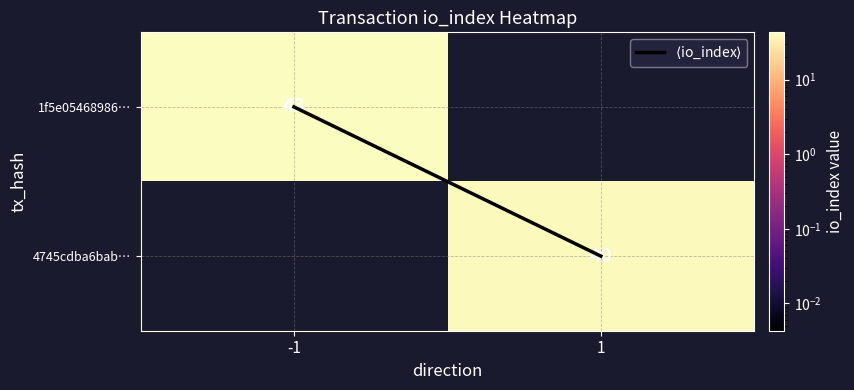

Which category has the lowest value in the 4745cdba6bab… series?

-1